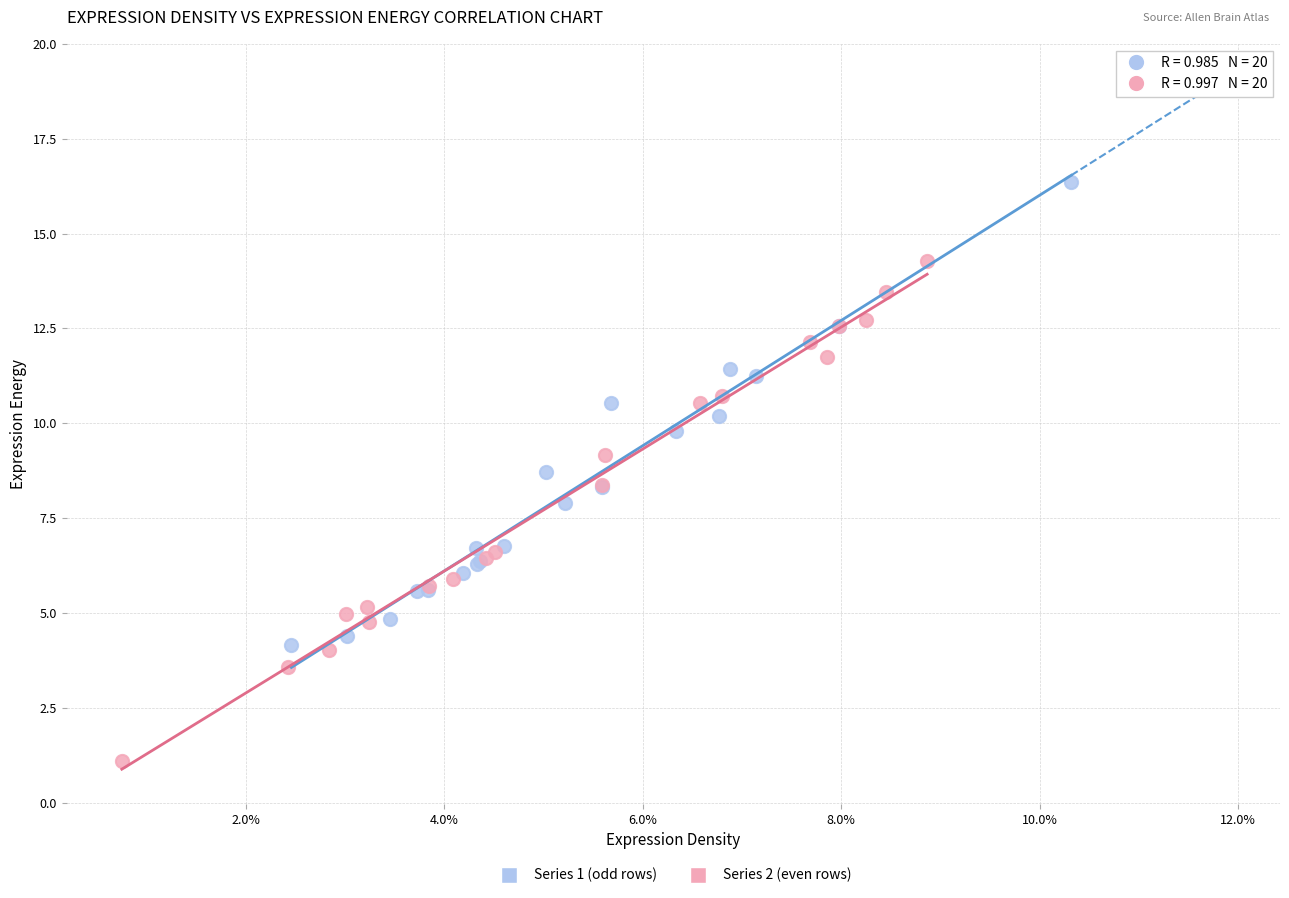

Which series has the widest spread of Y values?

Series 2 (even rows)